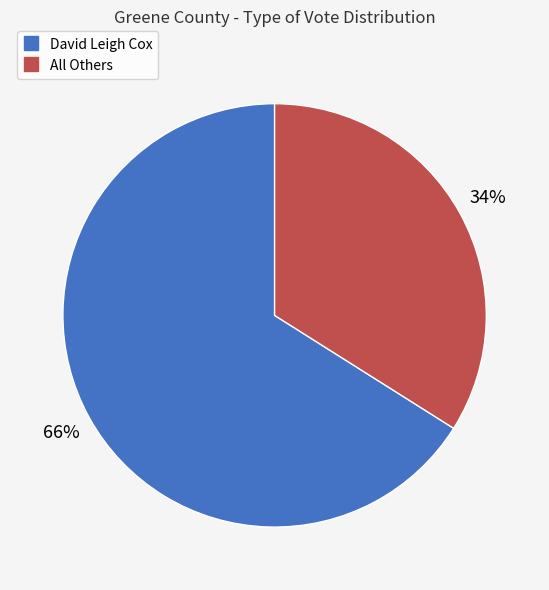

To the nearest percent, what is the average slice percentage?

50%